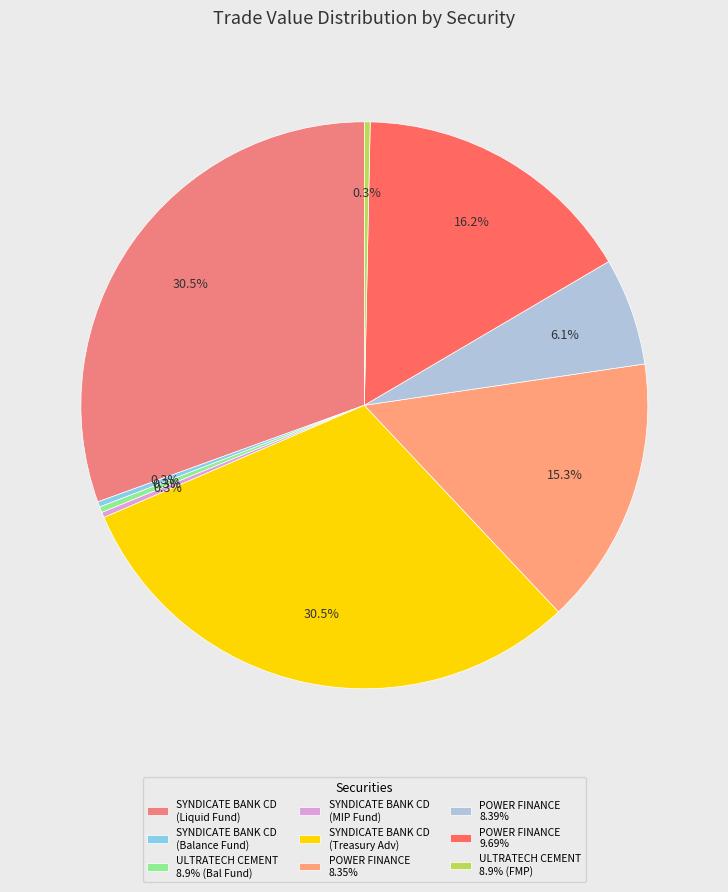

How many slices are in this pie chart?

9